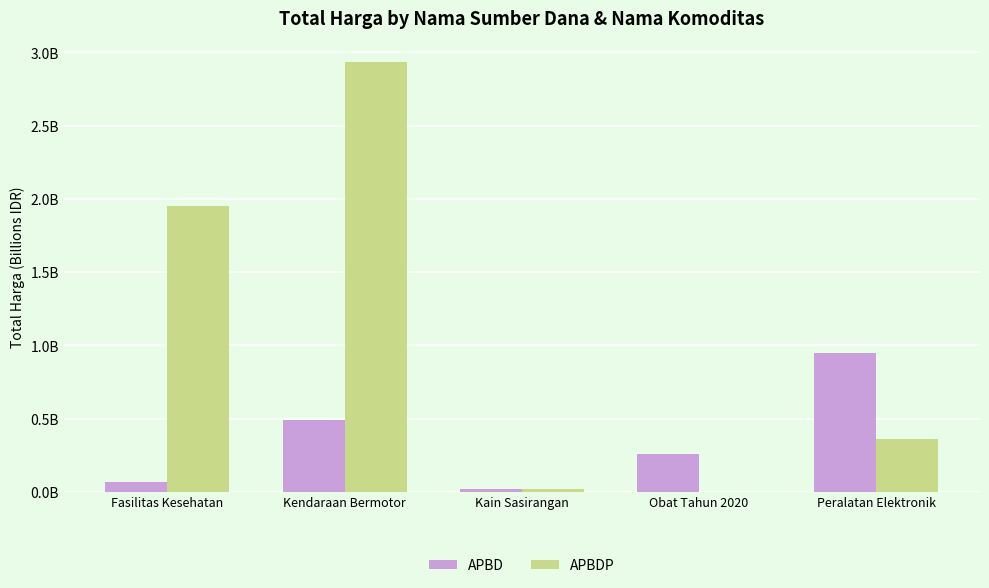

True or false: APBD has a value of 0.2 at Obat Tahun 2020.

False